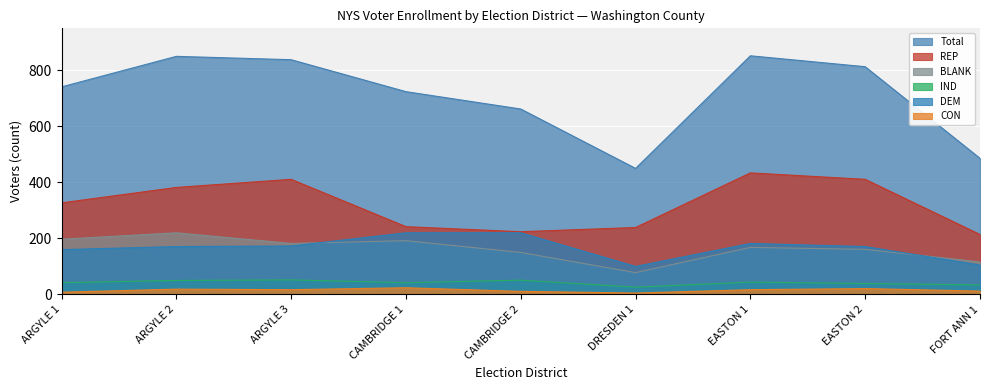

True or false: DEM and CON intersect in this chart.

False